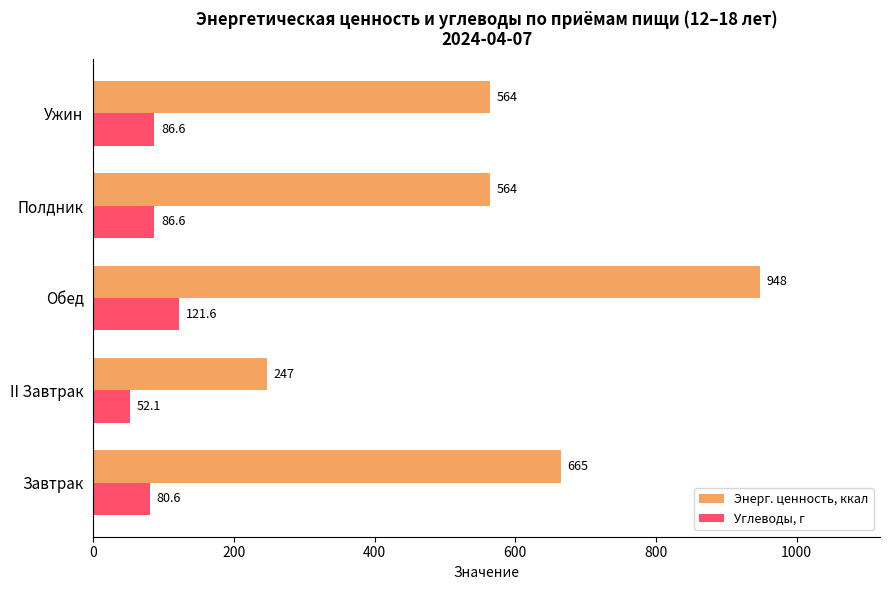

Between Завтрак and Обед, which series saw the biggest shift?

Энерг. ценность, ккал